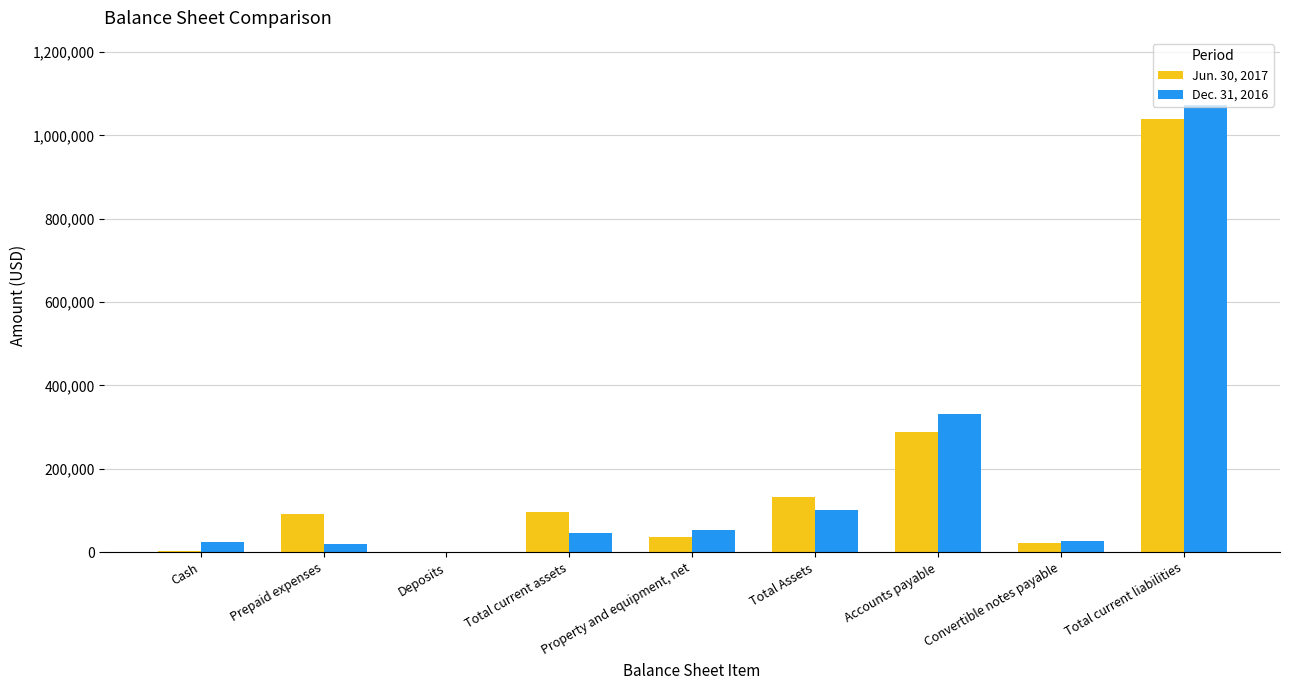

The value of Jun. 30, 2017 at Total current assets is 56425. True or false?

False